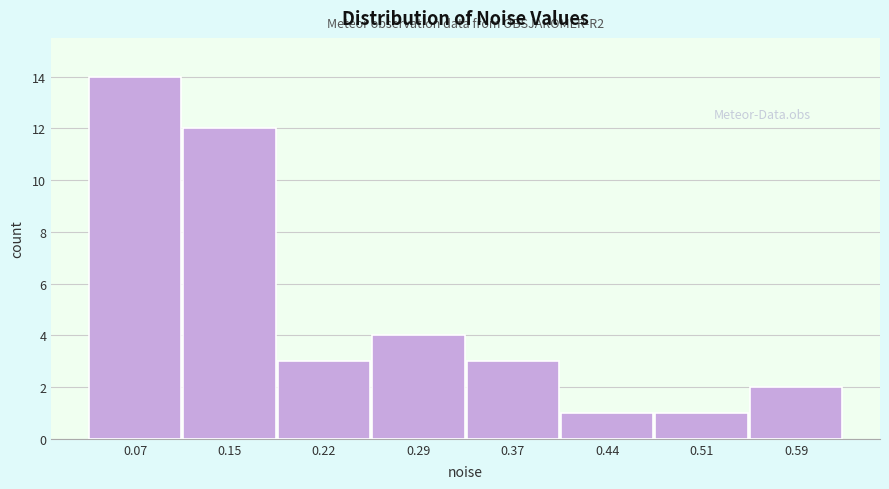

Reading left to right, what are all the values shown in this chart?

0.07=14	0.15=12	0.22=3	0.29=4	0.37=3	0.44=1	0.51=1	0.59=2